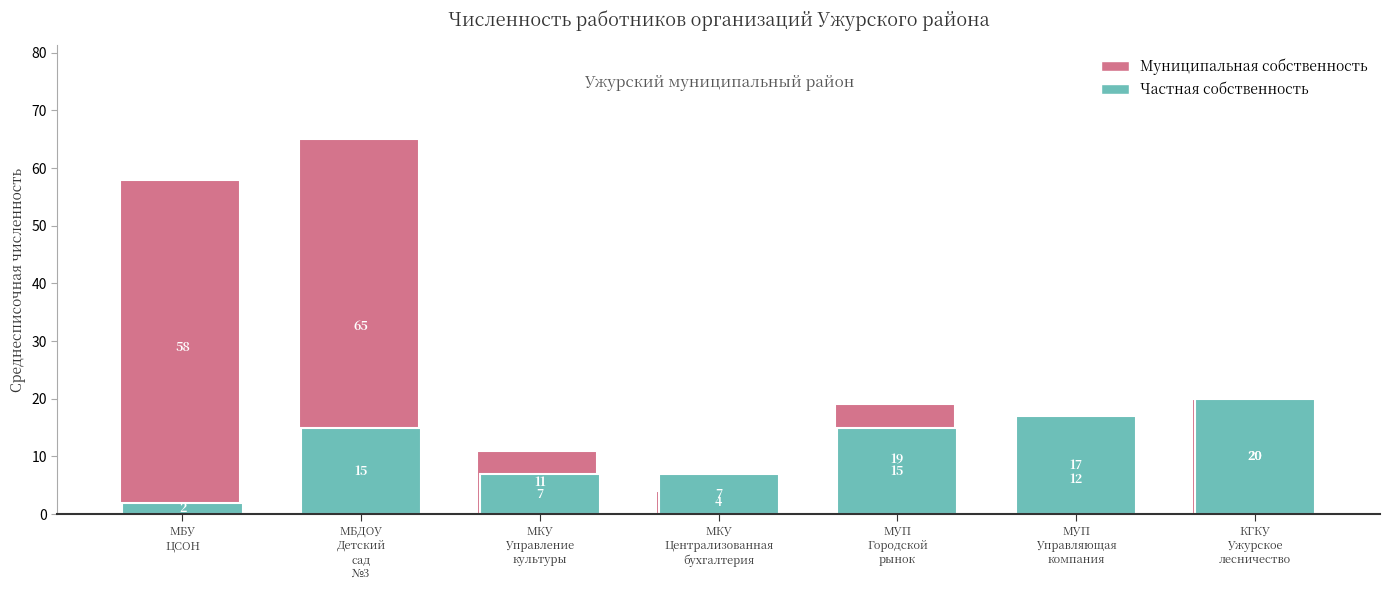

Reading left to right, list all the values displayed in this chart.

Муниципальная собственность: МБУ ЦСОН=58	МБДОУ Детский сад №3=65	МКУ Управление культуры=11	МКУ Централизованная бухгалтерия=4	МУП Городской рынок=19	МУП Управляющая компания=12	КГКУ Ужурское лесничество=20
Частная собственность: МБУ ЦСОН=2	МБДОУ Детский сад №3=15	МКУ Управление культуры=7	МКУ Централизованная бухгалтерия=7	МУП Городской рынок=15	МУП Управляющая компания=17	КГКУ Ужурское лесничество=20